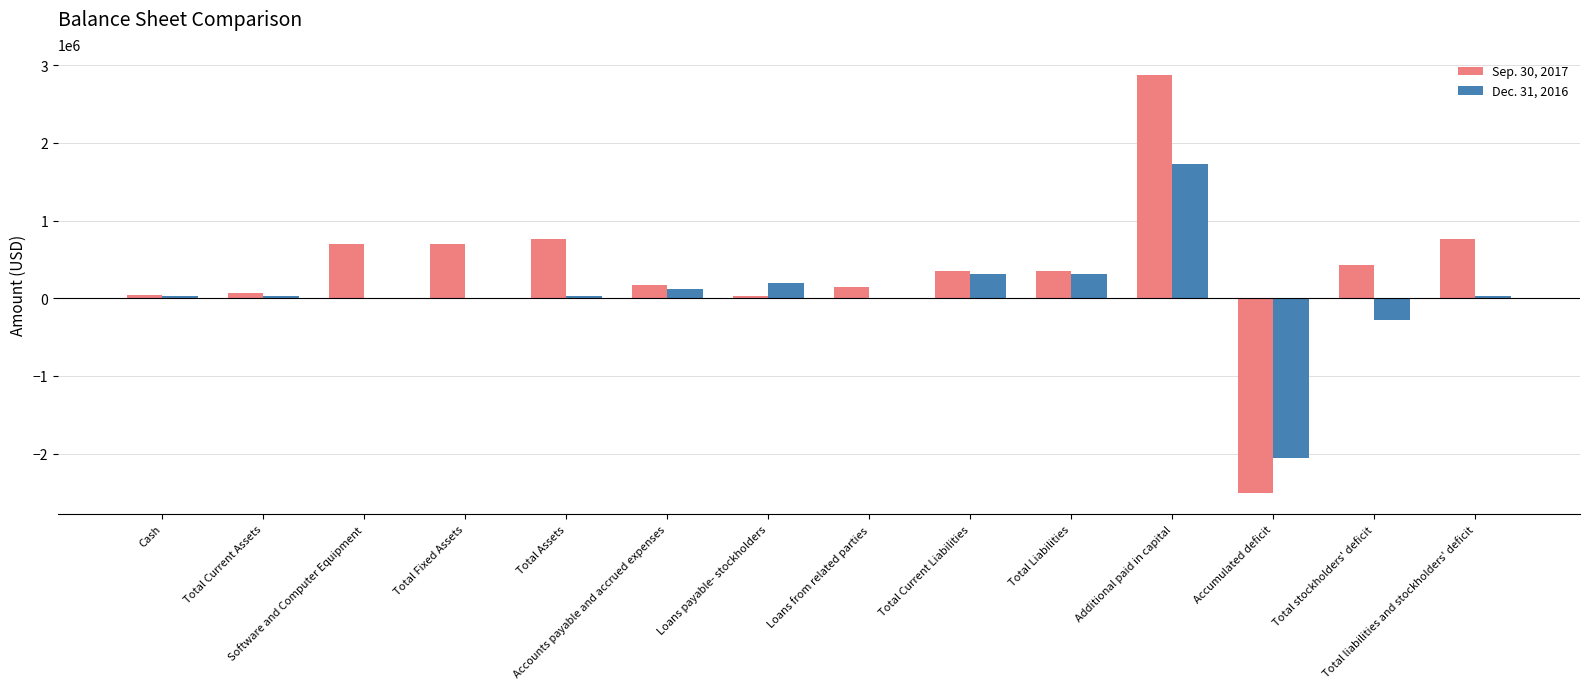

Which series has the largest total across all categories?

Sep. 30, 2017